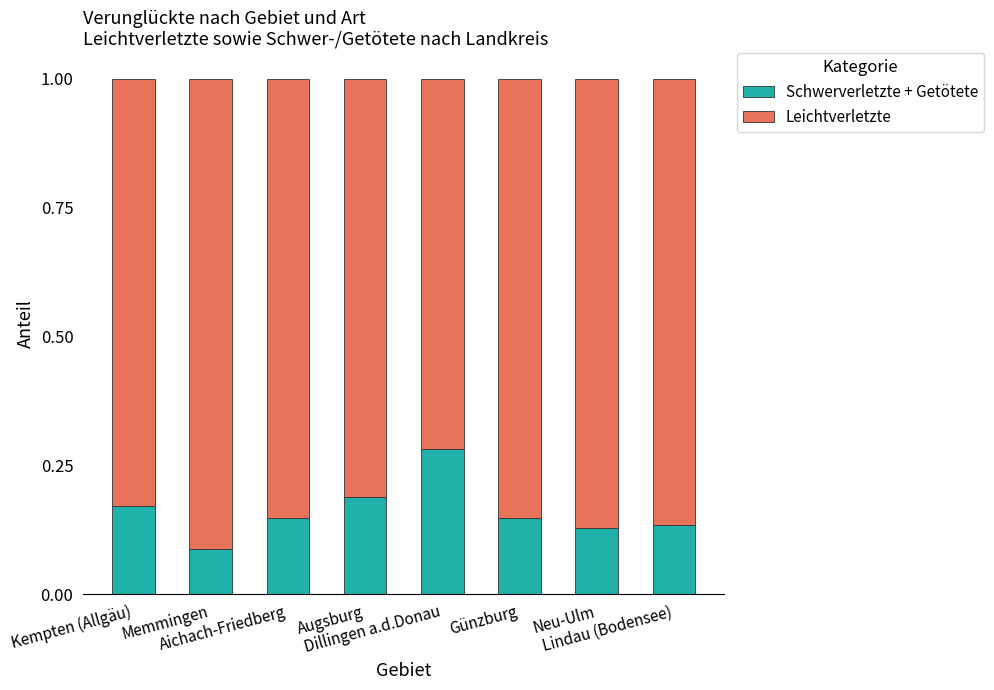

What is the sum of all Schwerverletzte + Getötete values?

1.3